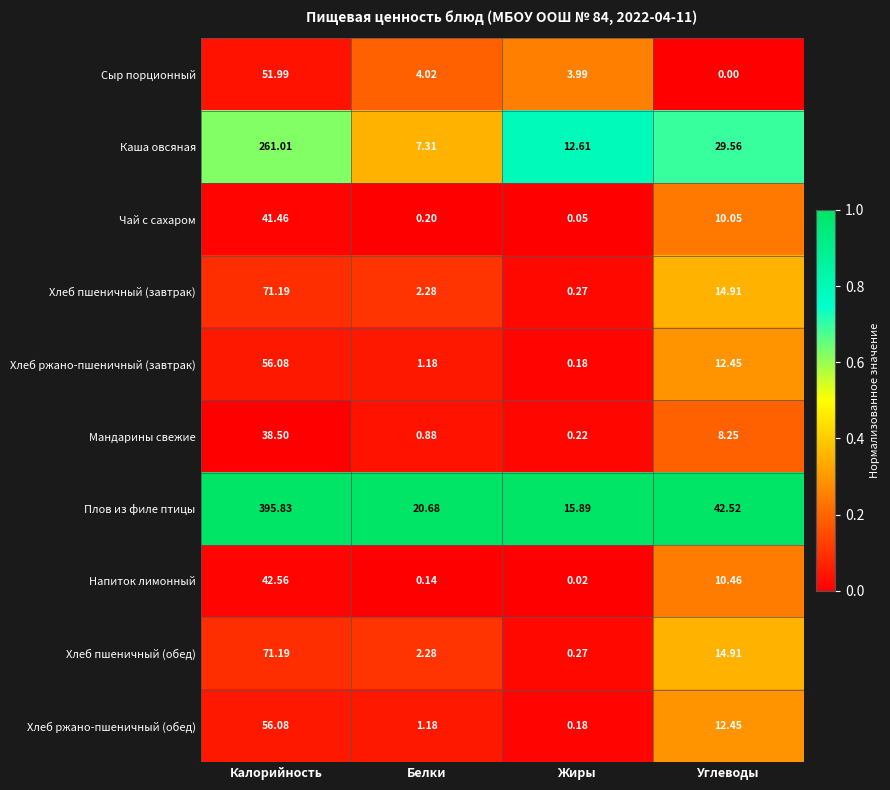

Which series changed the most between Белки and Жиры?

Каша овсяная